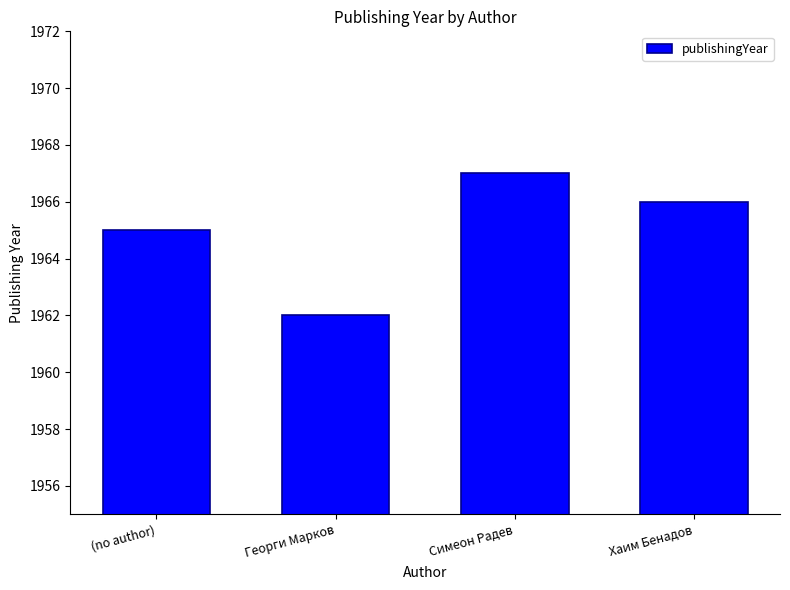

What is the difference between the maximum and minimum values?

5